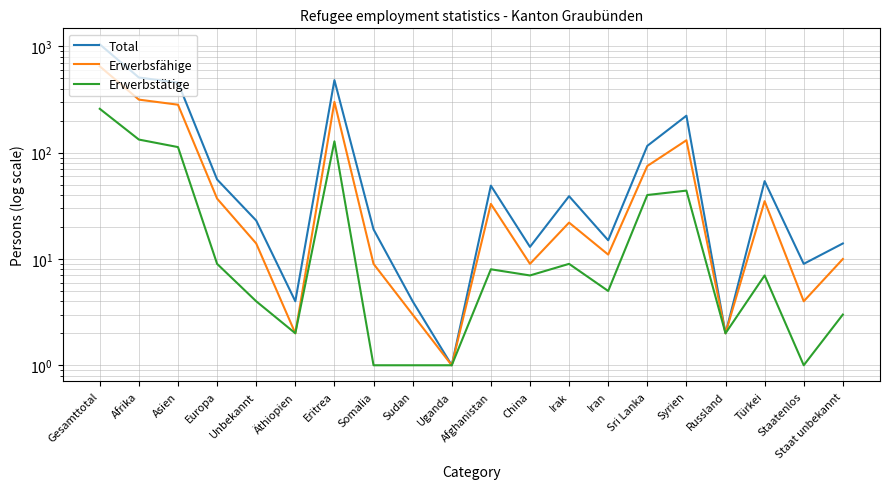

Rank the series by their maximum value, from highest to lowest.

Total, Erwerbsfähige, Erwerbstätige